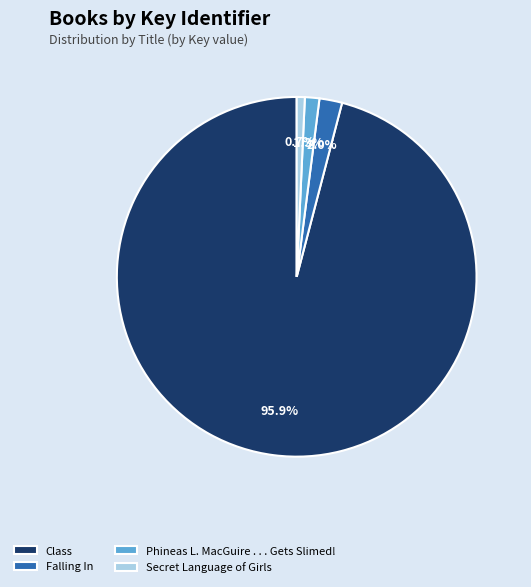

Do Class and Secret Language of Girls together represent more than half of the pie?

Yes